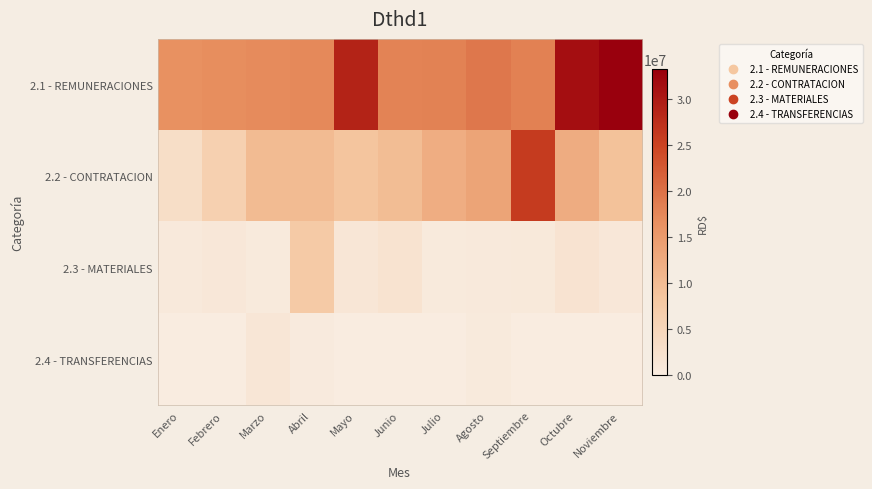

Reading left to right, list all the values displayed in this chart.

2.1 - REMUNERACIONES: Enero=16425306.5	Febrero=16845266.7	Marzo=17101256.1	Abril=17307435.8	Mayo=28929888.9	Junio=18020936.6	Julio=18189544.4	Agosto=19317293.1	Septiembre=18264930.4	Octubre=31435960.6	Noviembre=33286626.2
2.2 - CONTRATACION: Enero=3218502.6	Febrero=6197603.8	Marzo=10107866.7	Abril=10086977.9	Mayo=8513623.1	Junio=9777054.4	Julio=12181255.5	Agosto=13620180.5	Septiembre=25891043.6	Octubre=12246582.2	Noviembre=8992411.9
2.3 - MATERIALES: Enero=601740.0	Febrero=935486.5	Marzo=408331.7	Abril=7418901.6	Mayo=1251925.3	Junio=2063023.5	Julio=483193.8	Agosto=641793.3	Septiembre=707185.1	Octubre=1874572.6	Noviembre=1013920.6
2.4 - TRANSFERENCIAS: Enero=0.0	Febrero=0.0	Marzo=1236332.3	Abril=265848.7	Mayo=0.0	Junio=0.0	Julio=50000.0	Agosto=403680.0	Septiembre=0.0	Octubre=0.0	Noviembre=0.0